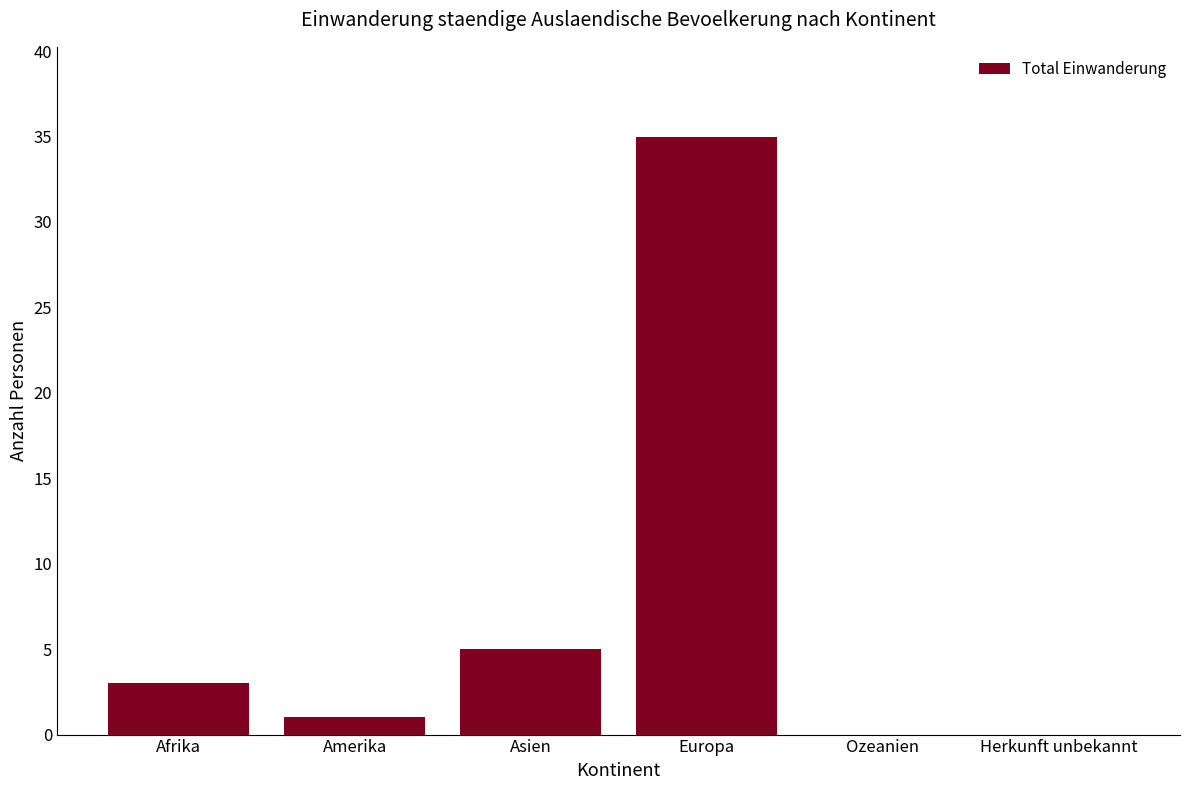

The chart shows a value of 1 at Amerika. True or false?

True